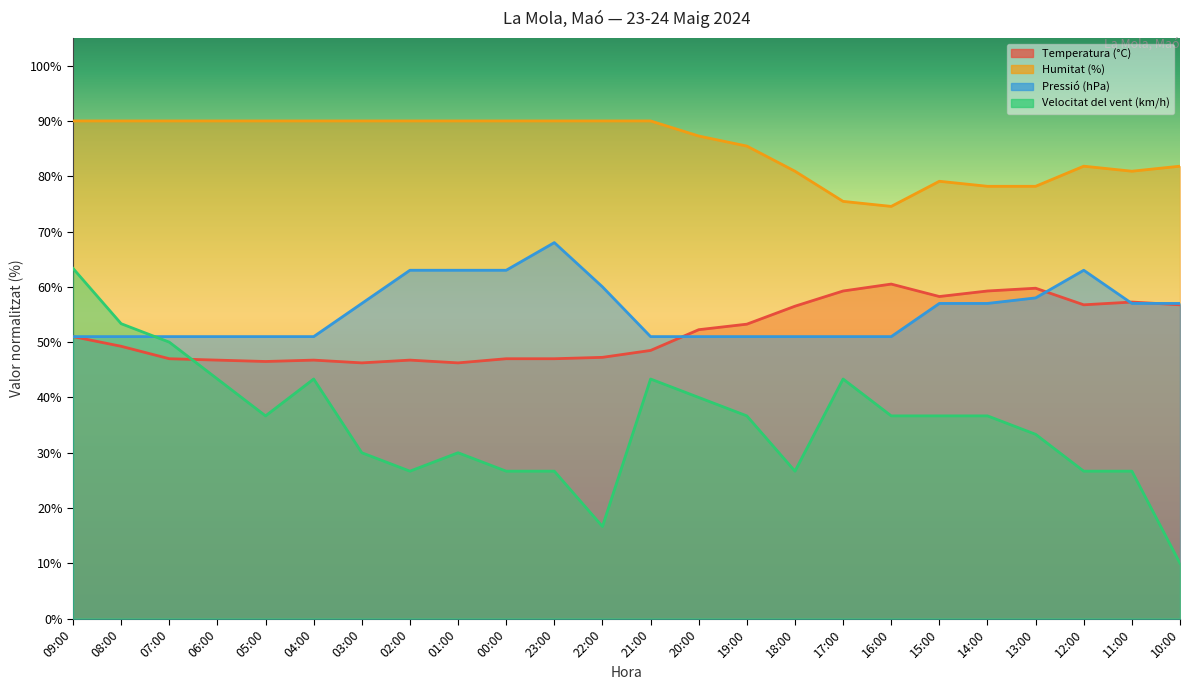

At how many categories does at least one series exceed 36?

24